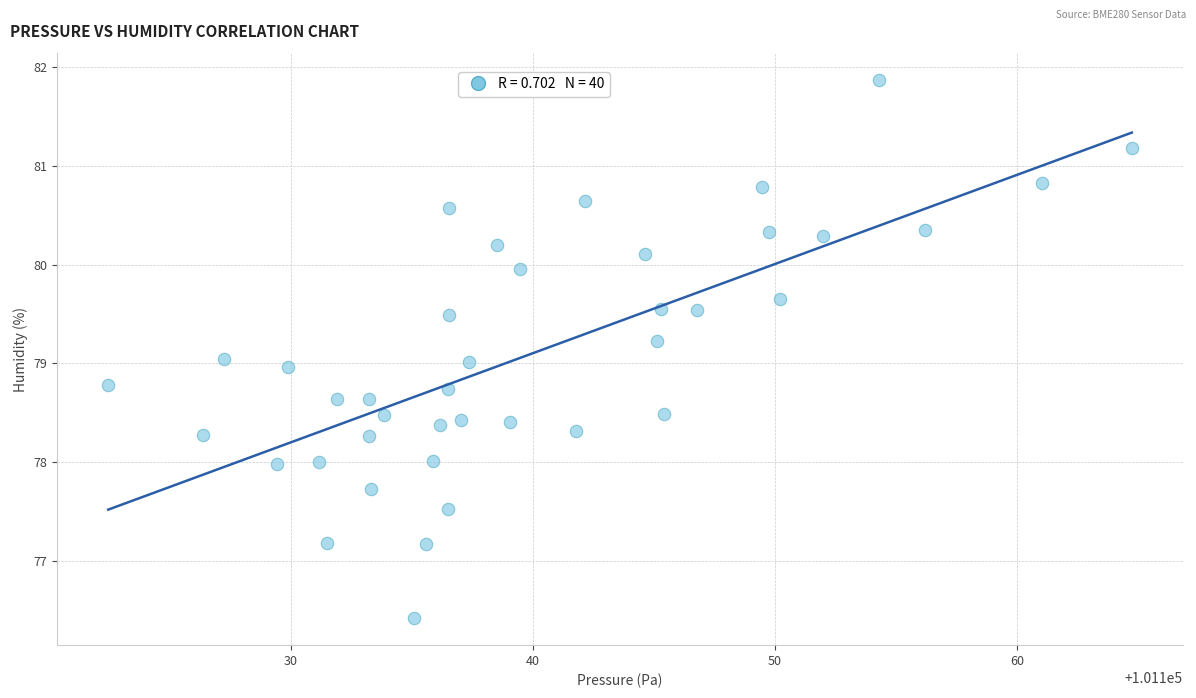

What is the range of X values (max minus min)?

42.3